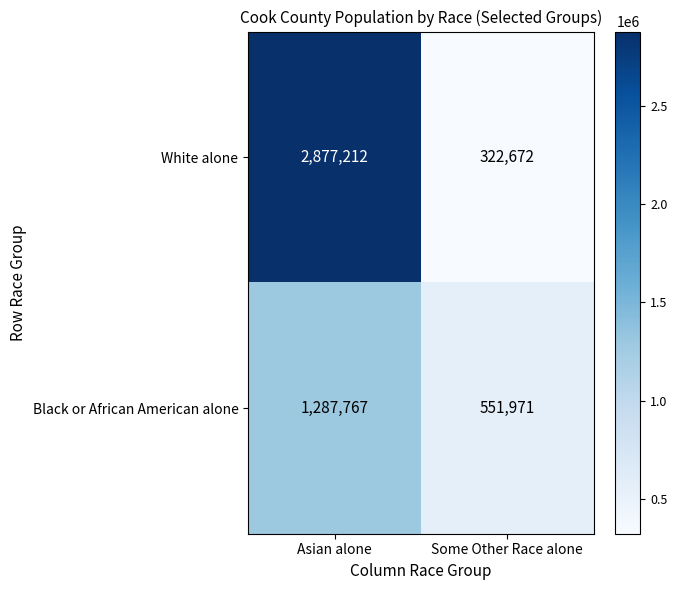

What is the total value across all series at Asian alone?

4164979